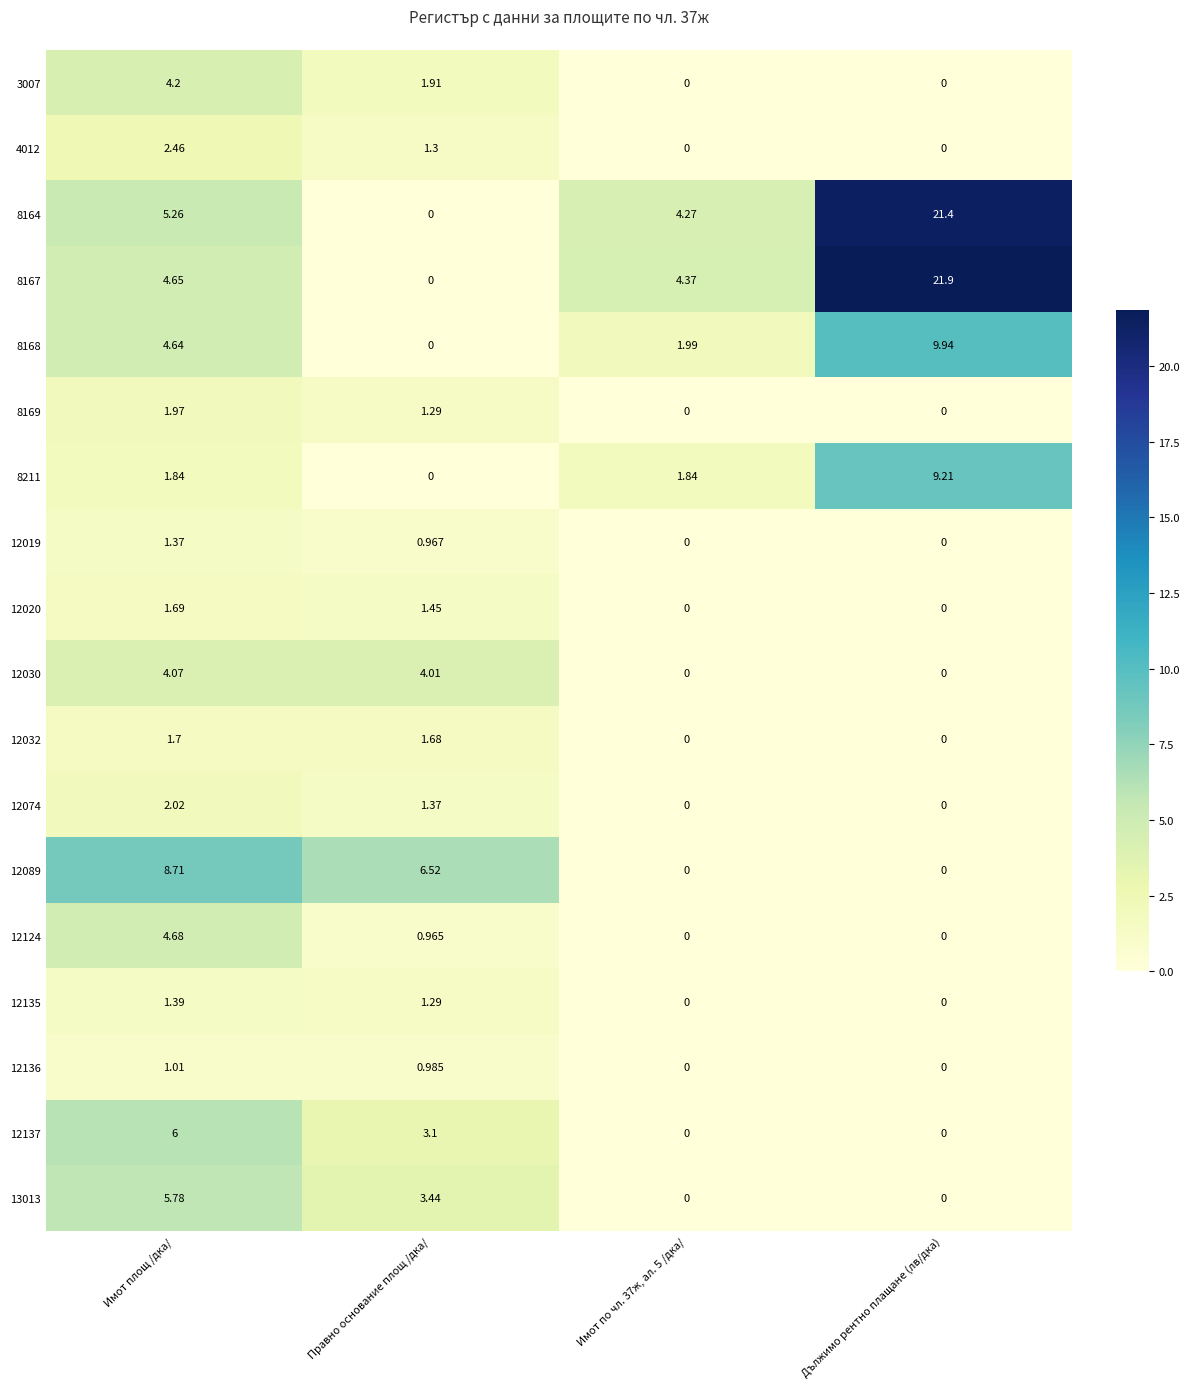

Count the number of data series in this chart.

18